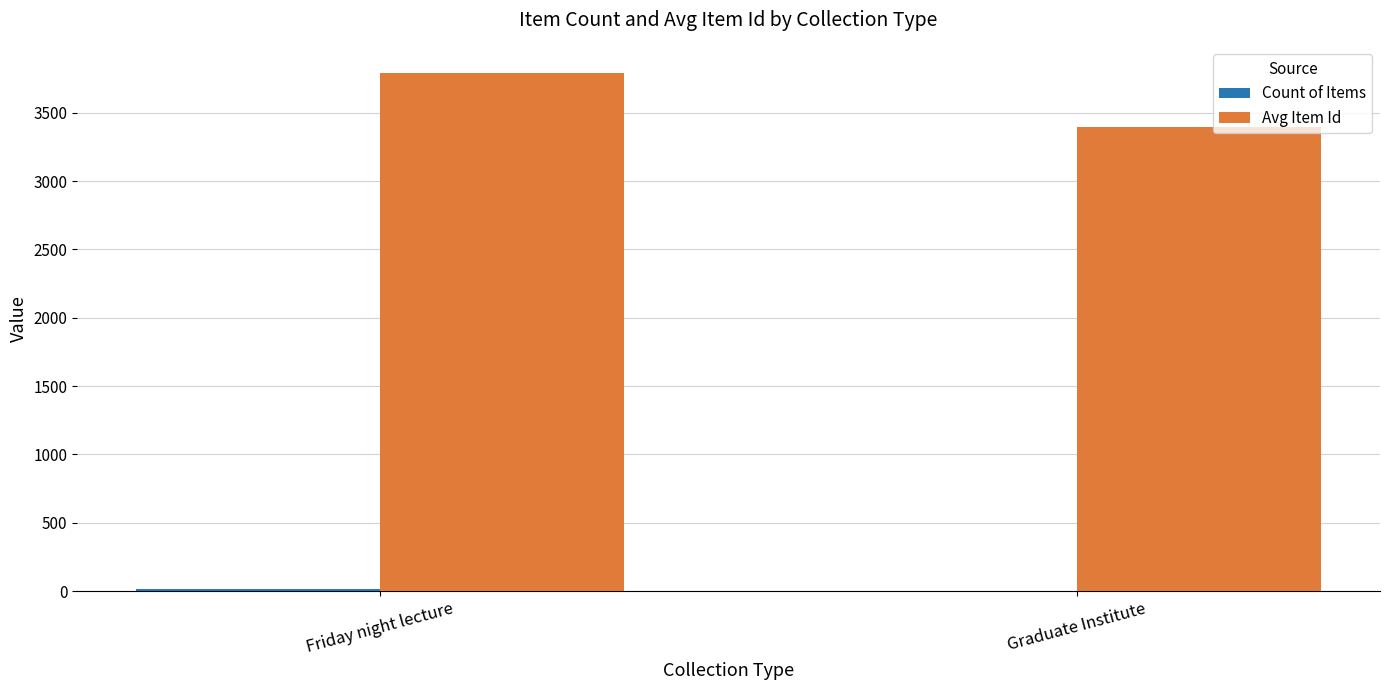

What is the average value of the Avg Item Id series?

3594.7